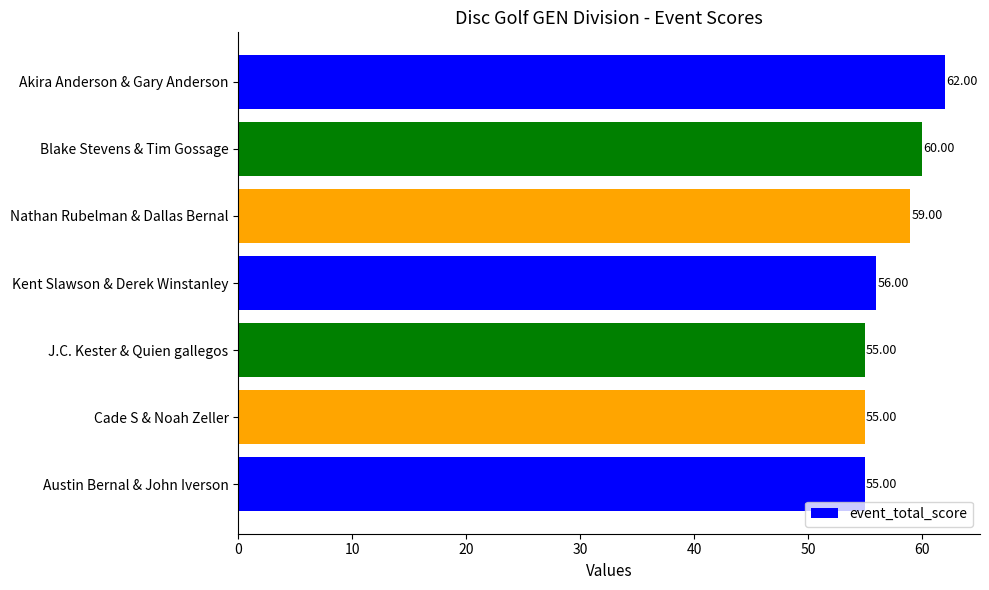

At which label is the value closest to 58?

Nathan Rubelman & Dallas Bernal